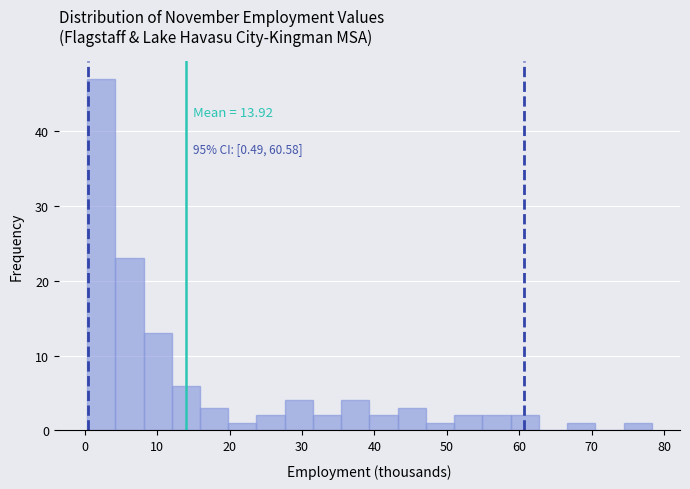

Read against the x-axis, roughly where is the centre of the tallest bar?

2